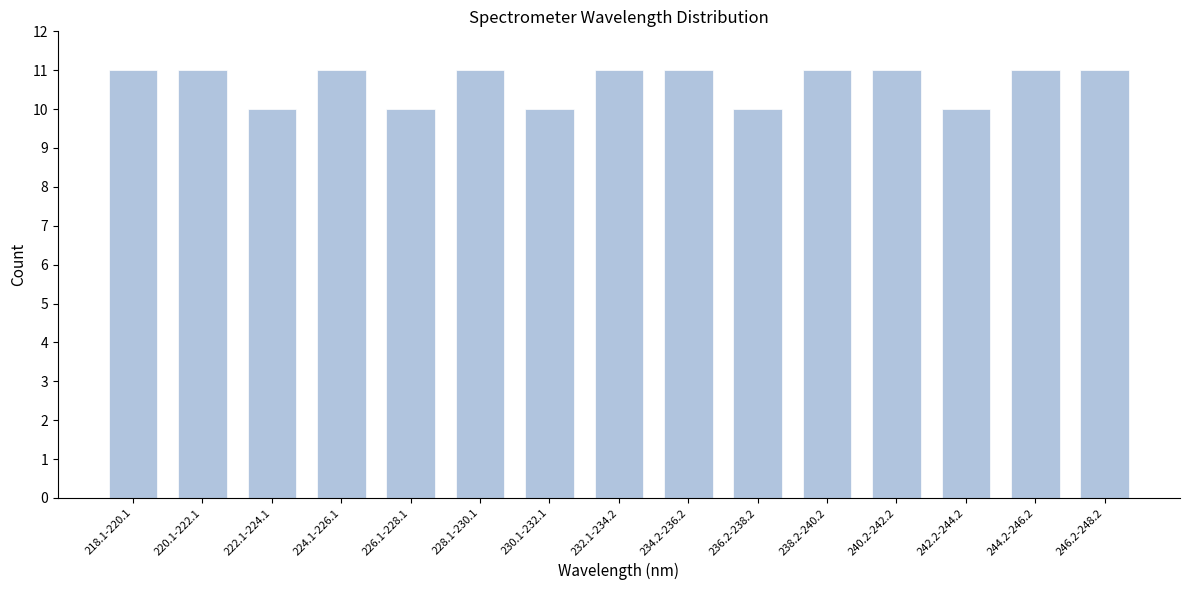

Reading right to left, what are all the values shown in this chart?

11	11	10	11	11	10	11	11	10	11	10	11	10	11	11